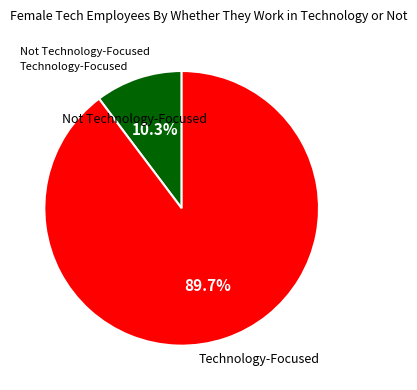

What portion of the pie excludes Technology-Focused?

10.3%